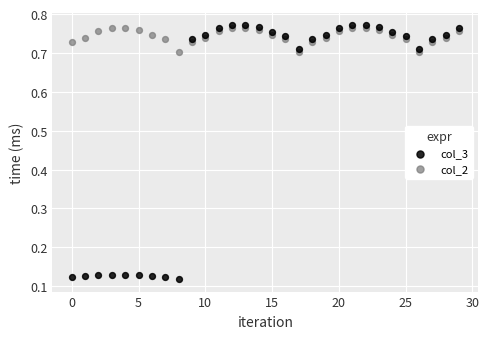

Which series reaches the minimum Y coordinate?

col_3